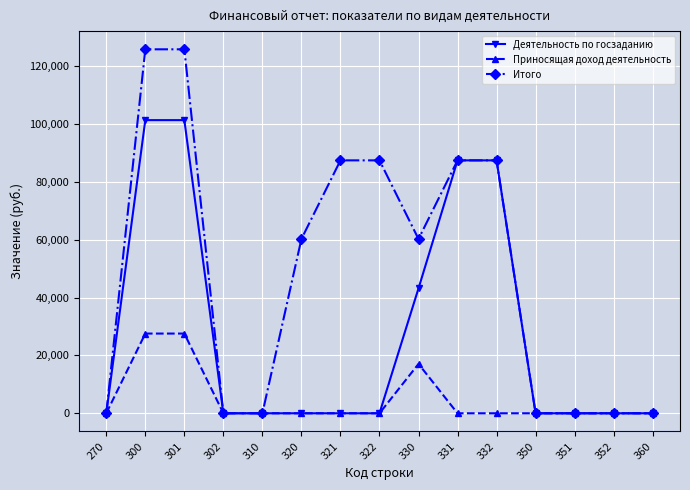

Is the value of Итого at 320 greater than the value of Деятельность по госзаданию at 360?

Yes